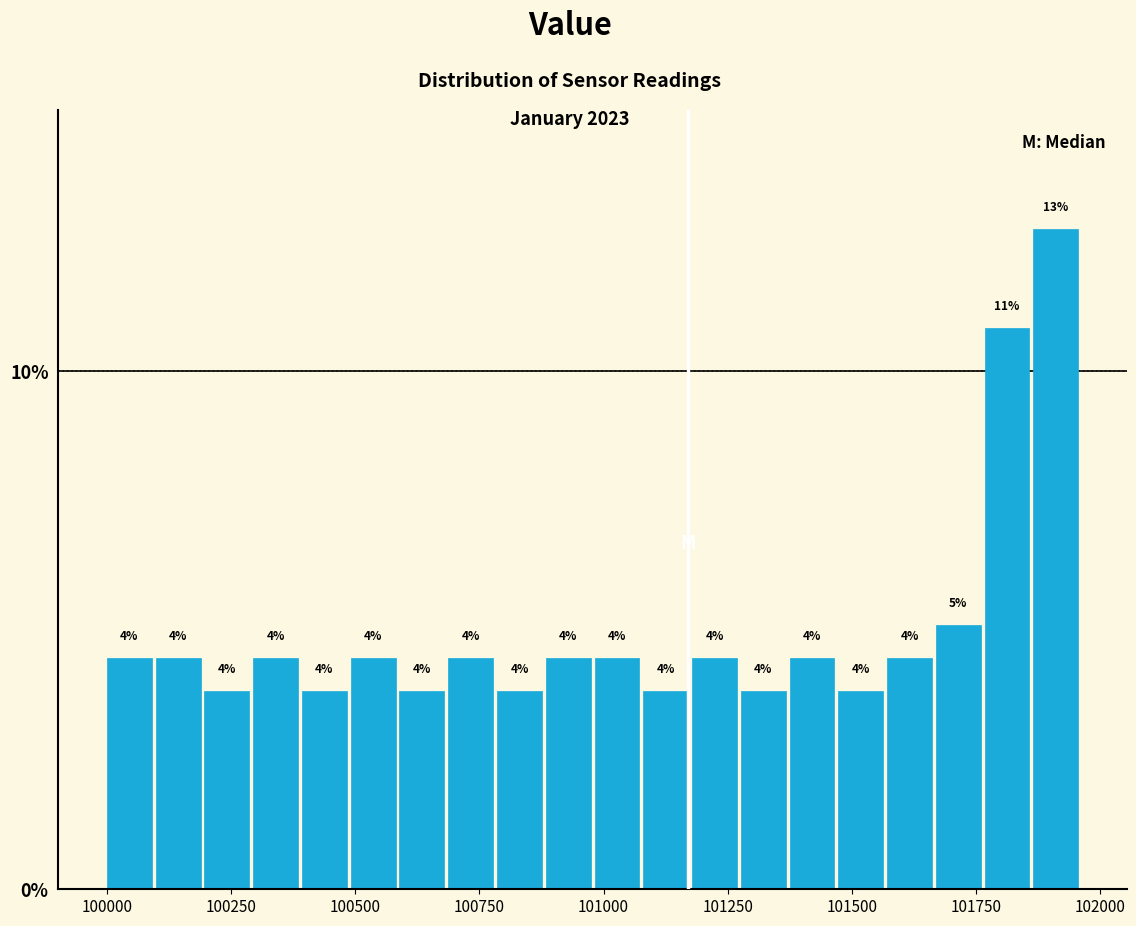

Read against the x-axis, roughly where is the centre of the tallest bar?

101900